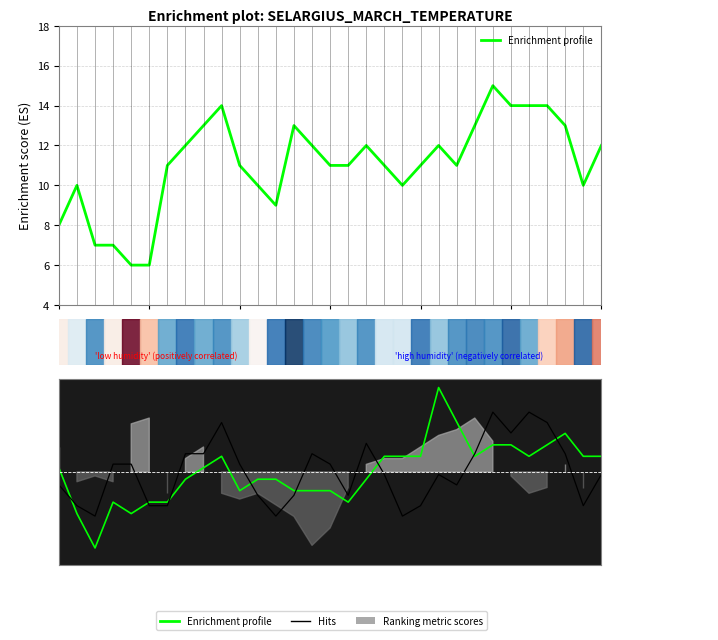

Is it true that Hits equals -2.3 at 12?

False